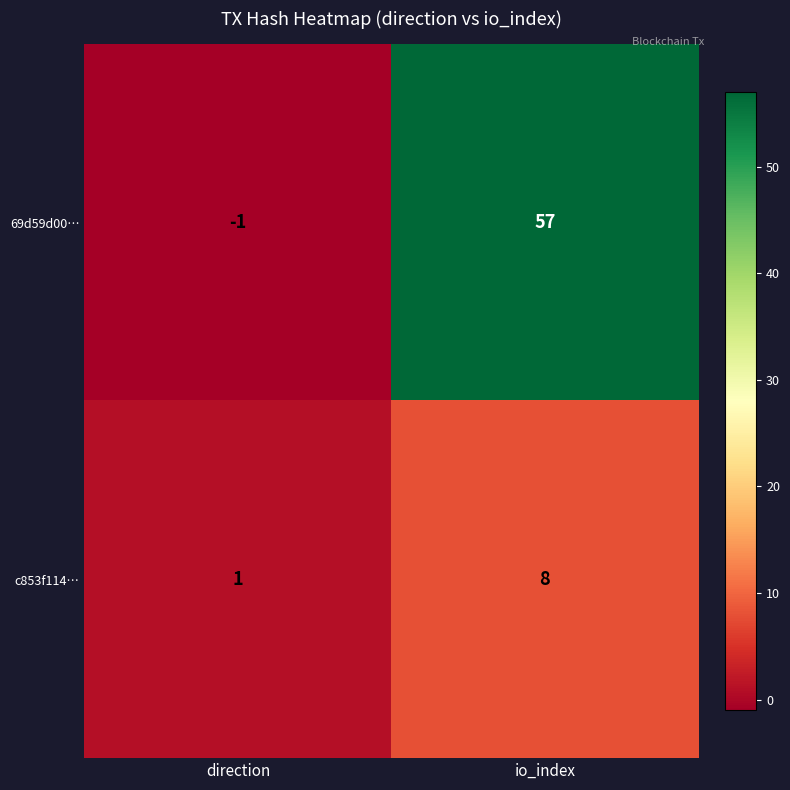

At which category does the chart reach its peak across all series?

io_index